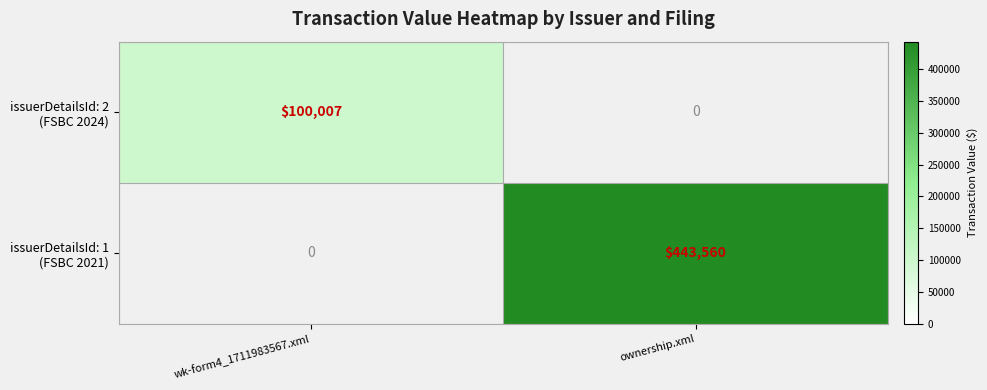

What is the greatest value displayed?

443560